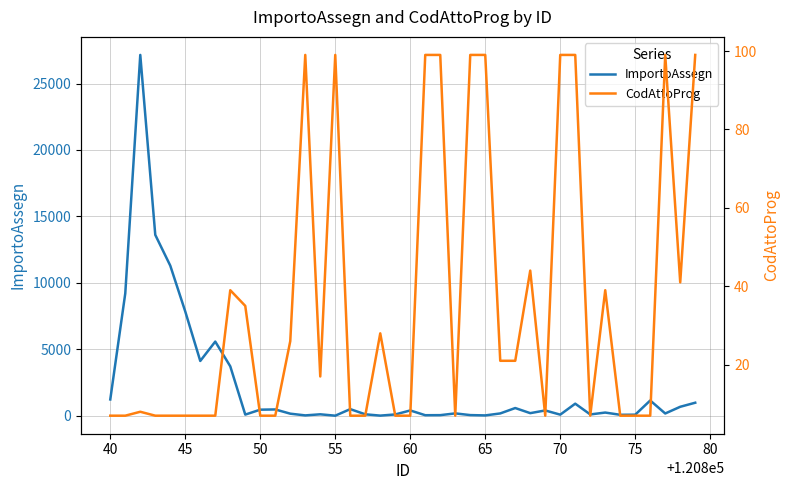

Reading left to right, transcribe all the data shown in this chart.

ImportoAssegn: 1228.0	9211.8	27152.8	13612.4	11296.1	7845.0	4124.6	5582.1	3721.0	88.3	458.9	475.6	157.8	28.2	110.0	6.4	500.0	110.0	11.3	100.0	400.0	41.7	46.7	179.1	50.9	27.0	175.8	581.7	197.4	400.0	84.3	909.8	100.0	241.3	73.0	82.0	1150.0	172.0	676.0	981.9
CodAttoProg: 7.0	7.0	8.0	7.0	7.0	7.0	7.0	7.0	39.0	35.0	7.0	7.0	26.0	99.0	17.0	99.0	7.0	7.0	28.0	7.0	7.0	99.0	99.0	7.0	99.0	99.0	21.0	21.0	44.0	7.0	99.0	99.0	7.0	39.0	7.0	7.0	7.0	99.0	41.0	99.0